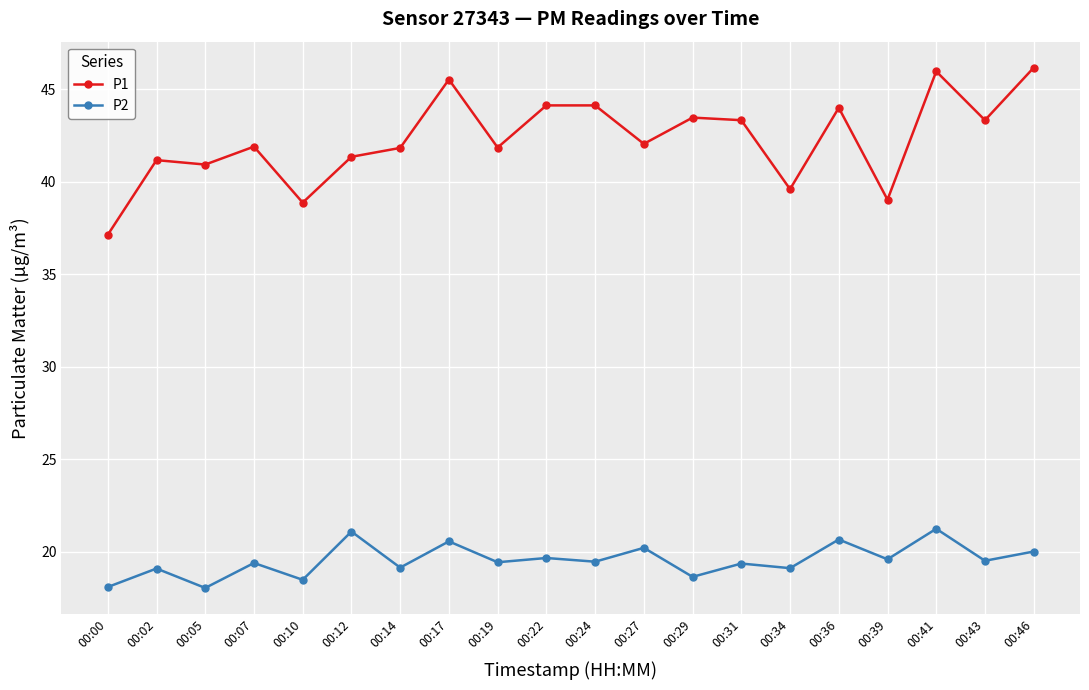

Between 00:17 and 00:39, which series saw the biggest shift?

P1